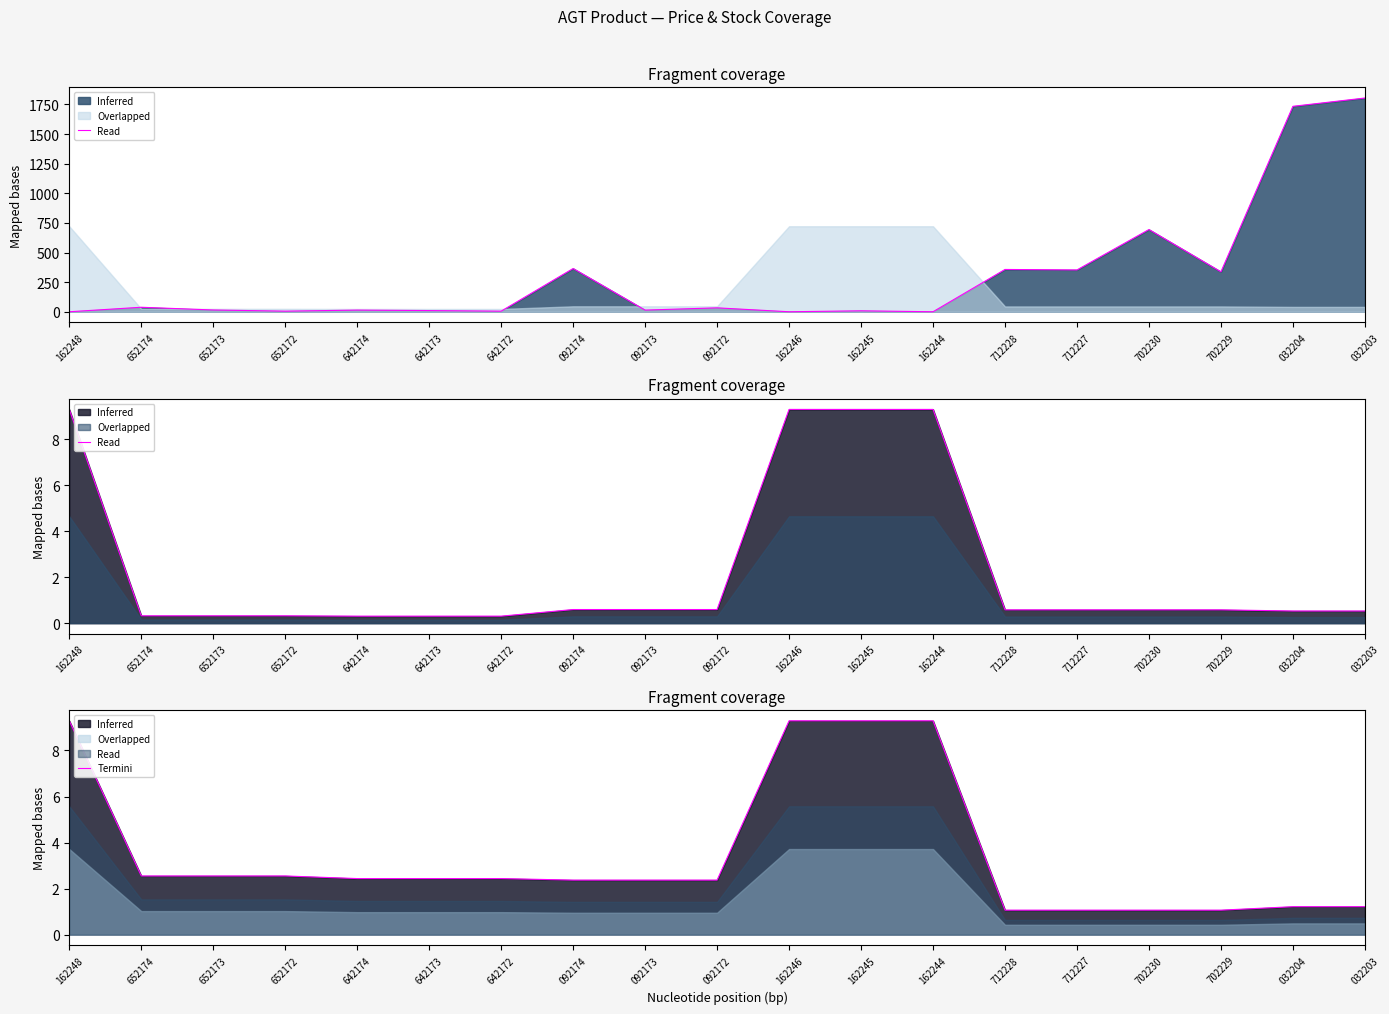

What is the average value?

3.5